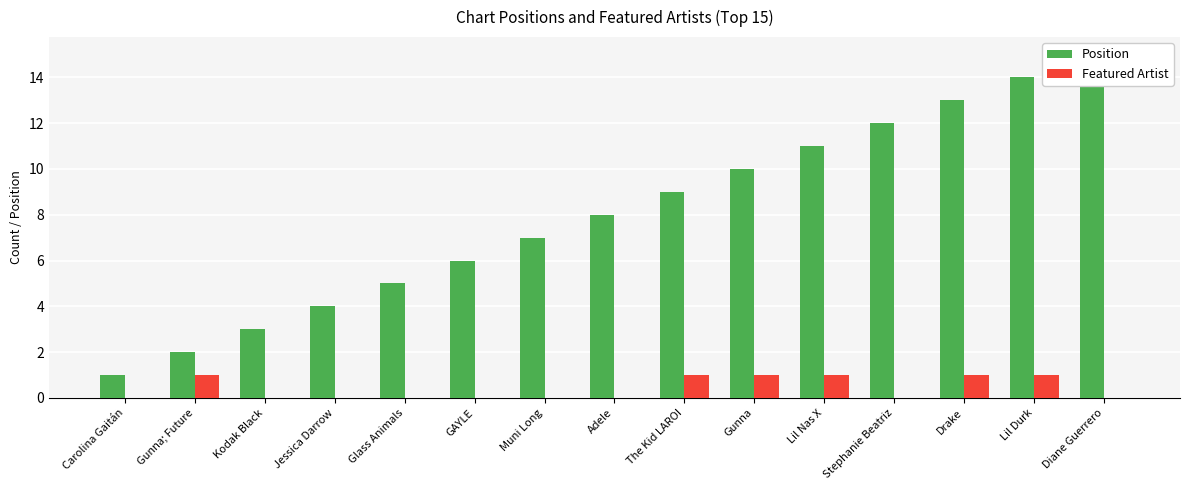

Where is Position nearest to the value 8?

Adele